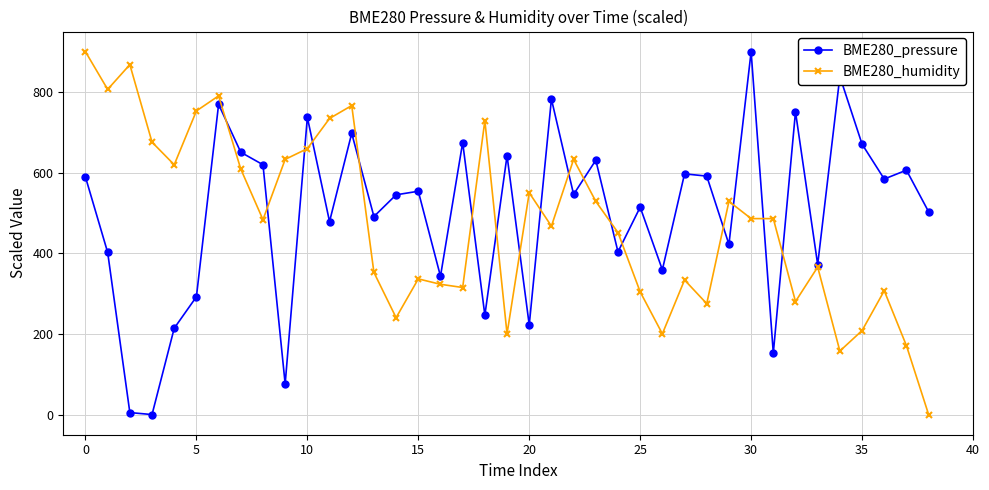

True or false: BME280_pressure has more than 2 points higher than both neighbors.

True